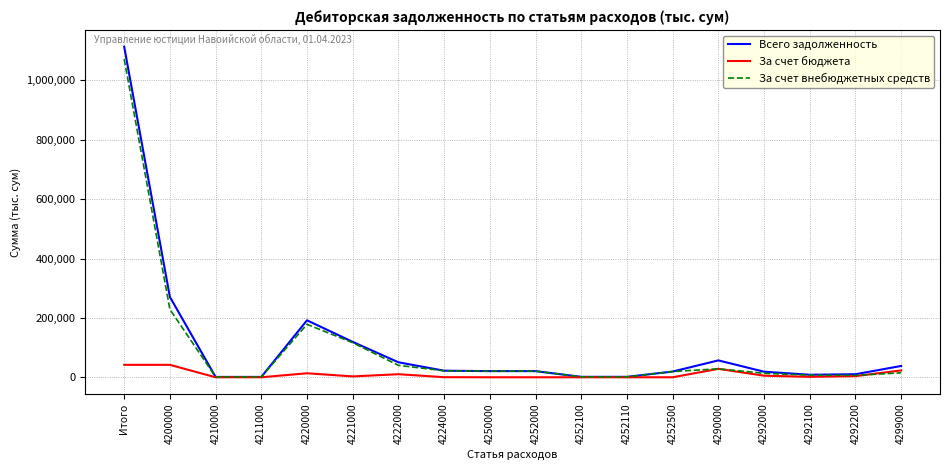

Is it true that За счет бюджета equals 0.0 at 4252100?

True